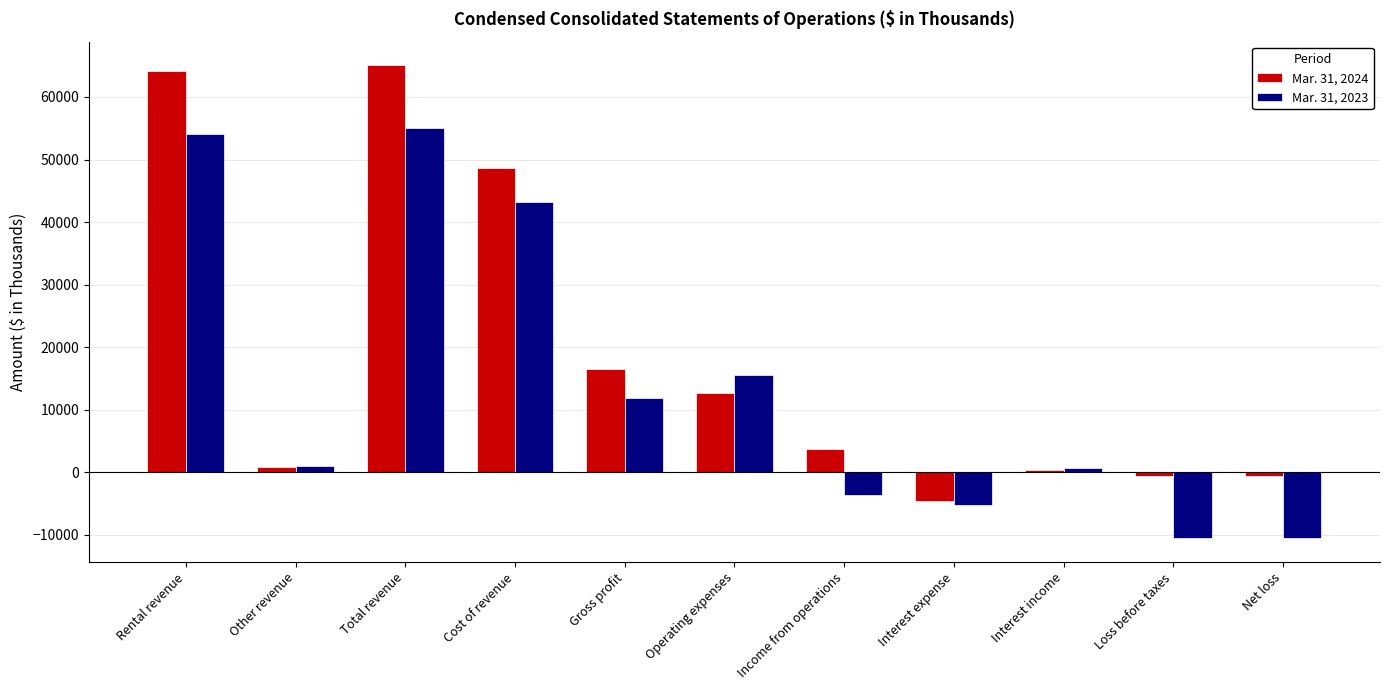

Is it true that Mar. 31, 2024 equals 16488 at Gross profit?

True